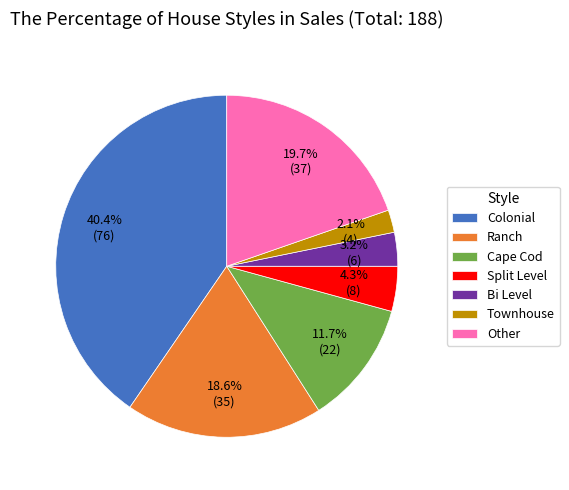

Approximately how many times larger is the value at Ranch compared to Other?

0.9